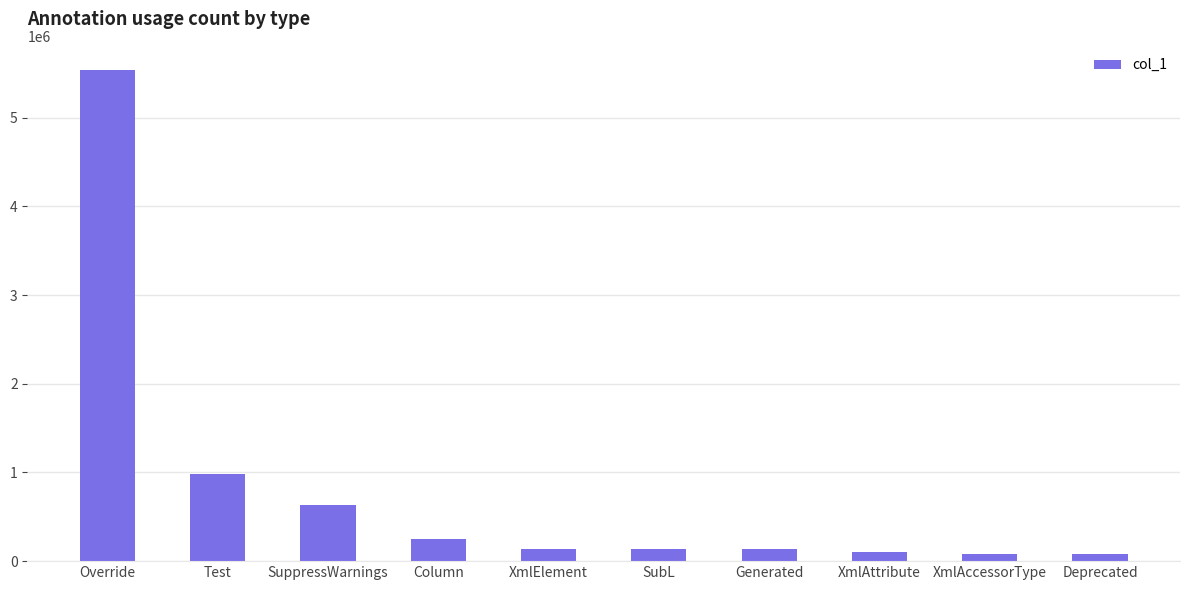

What is the label of the 6th bar from the left?

SubL